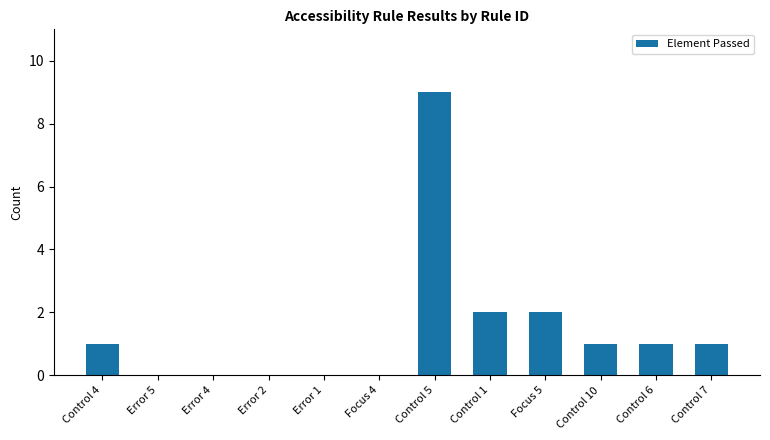

What is the change in value from Error 2 to Control 6?

+1